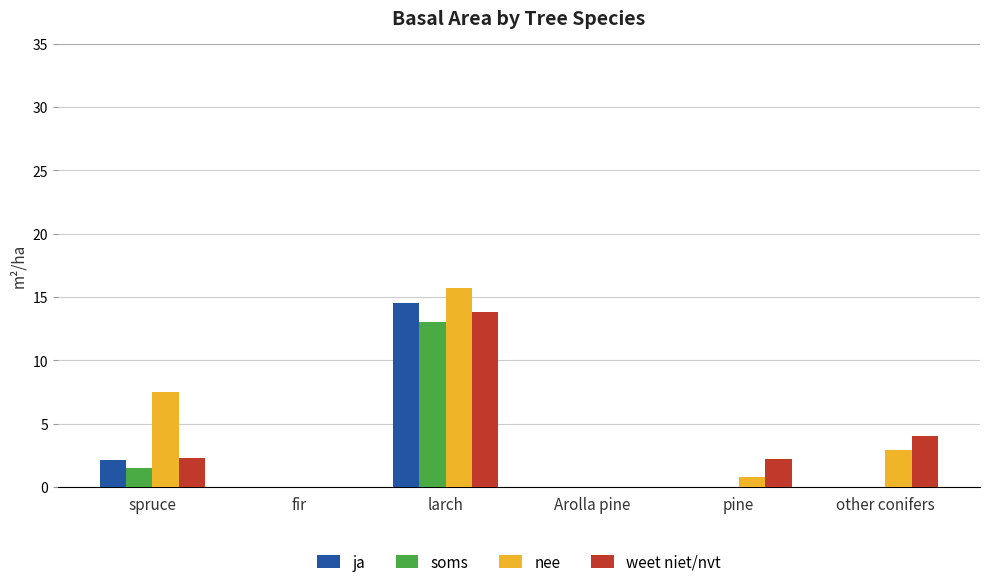

What is the maximum value shown in the chart?

15.7